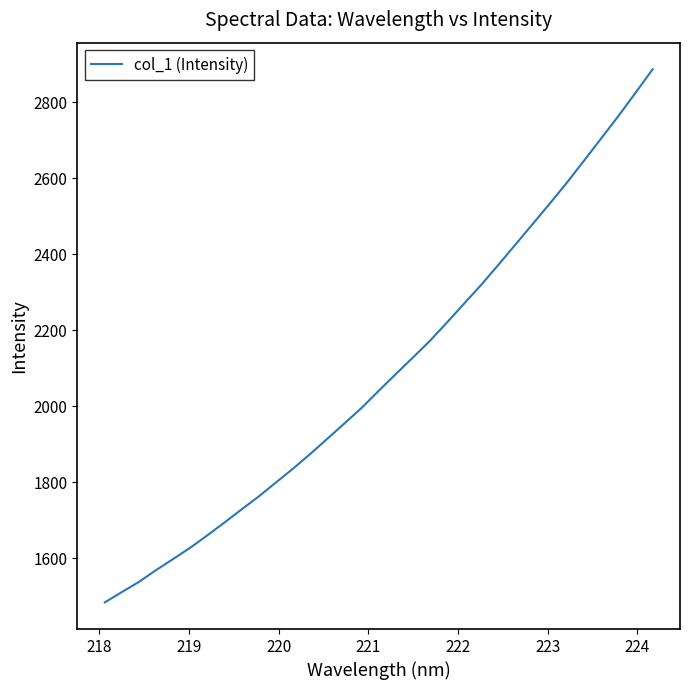

What is the difference between the maximum and minimum values?

1403.6